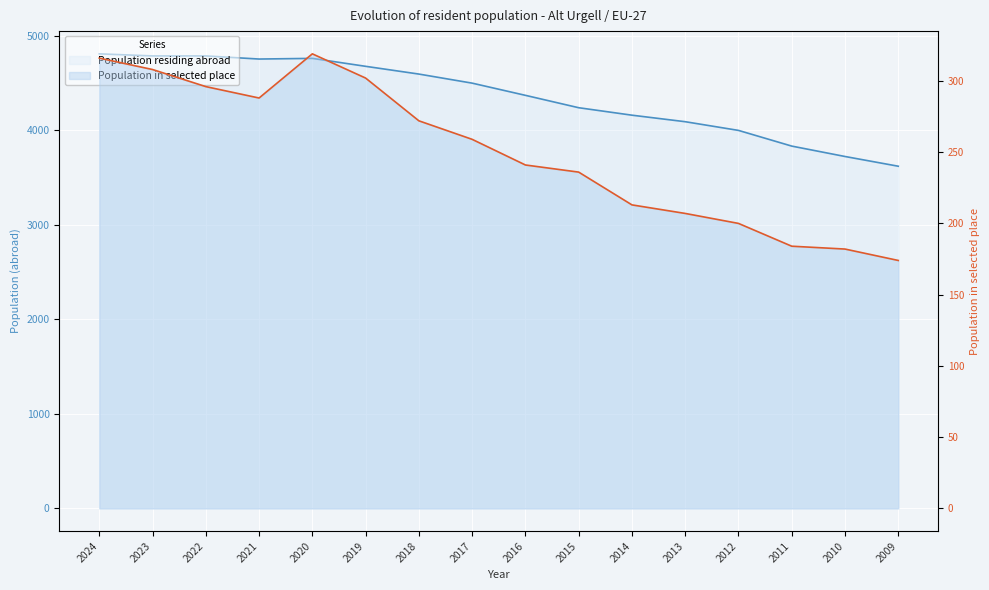

The value of Population residing abroad at 2015 is 4239. True or false?

True